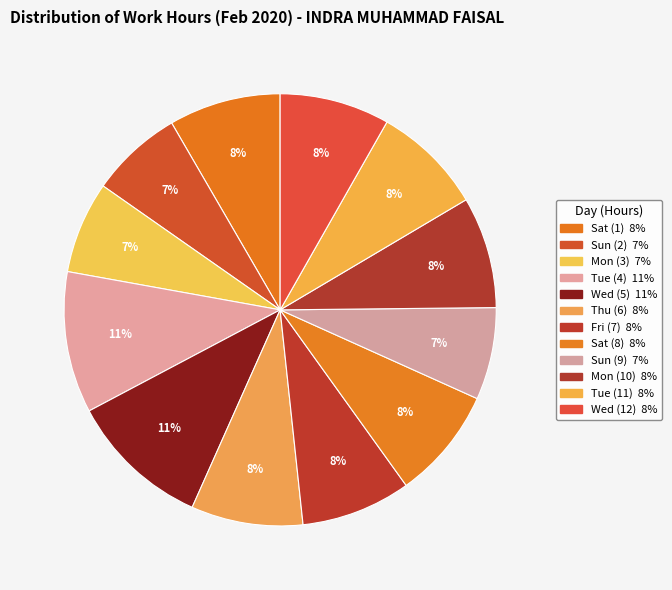

Rank the categories by value from highest to lowest.

Tue (4), Wed (5), Sat (1), Thu (6), Sat (8), Mon (10), Tue (11), Wed (12), Fri (7), Sun (2), Sun (9), Mon (3)